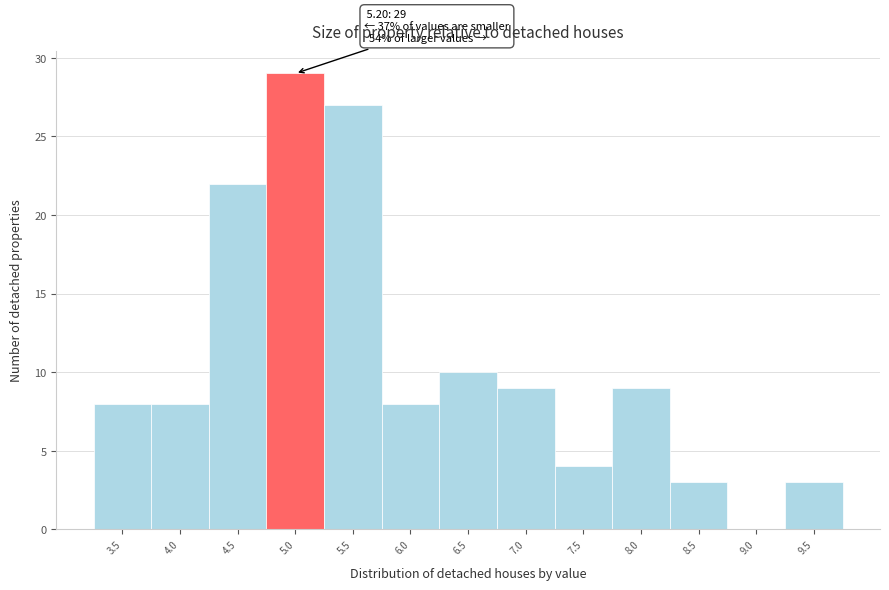

Reading left to right, what are all the values shown in this chart?

3.5=8	4.0=8	4.5=22	5.0=29	5.5=27	6.0=8	6.5=10	7.0=9	7.5=4	8.0=9	8.5=3	9.0=0	9.5=3